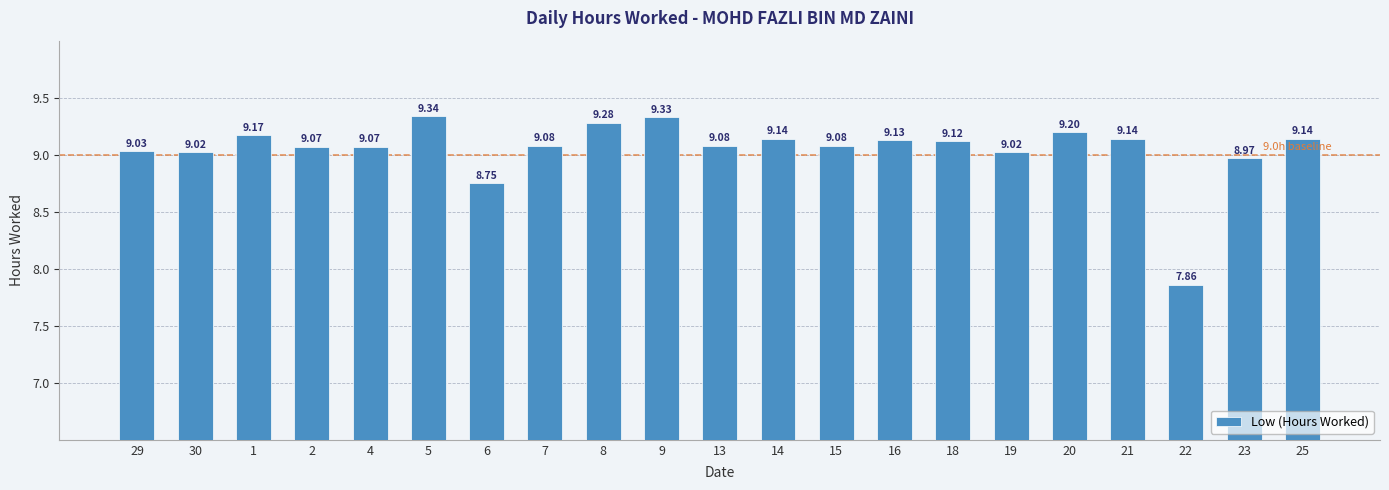

What is the change in value from 5 to 13?

-0.3